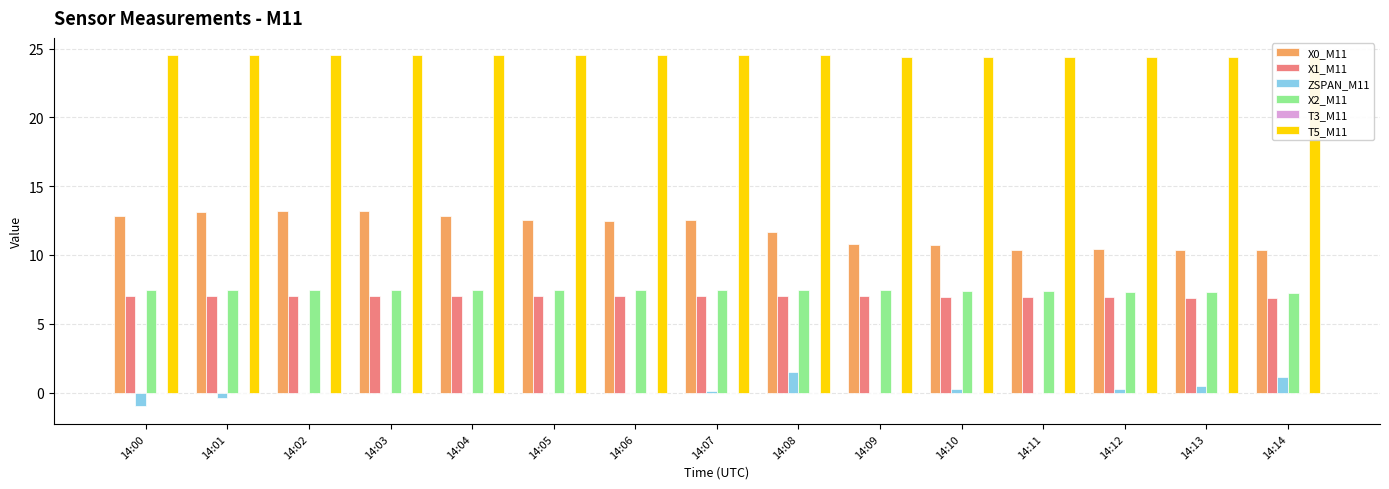

Reading right to left, what are all the values shown in this chart?

X0_M11: 14:14=10.3	14:13=10.4	14:12=10.4	14:11=10.4	14:10=10.8	14:09=10.8	14:08=11.7	14:07=12.6	14:06=12.5	14:05=12.5	14:04=12.8	14:03=13.2	14:02=13.2	14:01=13.2	14:00=12.8
X1_M11: 14:14=6.9	14:13=6.9	14:12=6.9	14:11=6.9	14:10=7.0	14:09=7.0	14:08=7.0	14:07=7.0	14:06=7.0	14:05=7.0	14:04=7.0	14:03=7.0	14:02=7.0	14:01=7.0	14:00=7.0
ZSPAN_M11: 14:14=1.1	14:13=0.5	14:12=0.3	14:11=0.0	14:10=0.3	14:09=0.0	14:08=1.5	14:07=0.1	14:06=0.0	14:05=0.0	14:04=0.0	14:03=0.0	14:02=0.0	14:01=-0.4	14:00=-1.0
X2_M11: 14:14=7.2	14:13=7.3	14:12=7.3	14:11=7.3	14:10=7.4	14:09=7.4	14:08=7.5	14:07=7.5	14:06=7.5	14:05=7.4	14:04=7.5	14:03=7.5	14:02=7.4	14:01=7.4	14:00=7.4
T3_M11: 14:14=0.0	14:13=0.0	14:12=0.0	14:11=0.0	14:10=0.0	14:09=0.0	14:08=0.0	14:07=0.0	14:06=0.0	14:05=0.0	14:04=0.0	14:03=0.0	14:02=0.0	14:01=0.0	14:00=0.0
T5_M11: 14:14=24.4	14:13=24.4	14:12=24.4	14:11=24.4	14:10=24.4	14:09=24.4	14:08=24.5	14:07=24.5	14:06=24.5	14:05=24.5	14:04=24.5	14:03=24.5	14:02=24.5	14:01=24.5	14:00=24.5